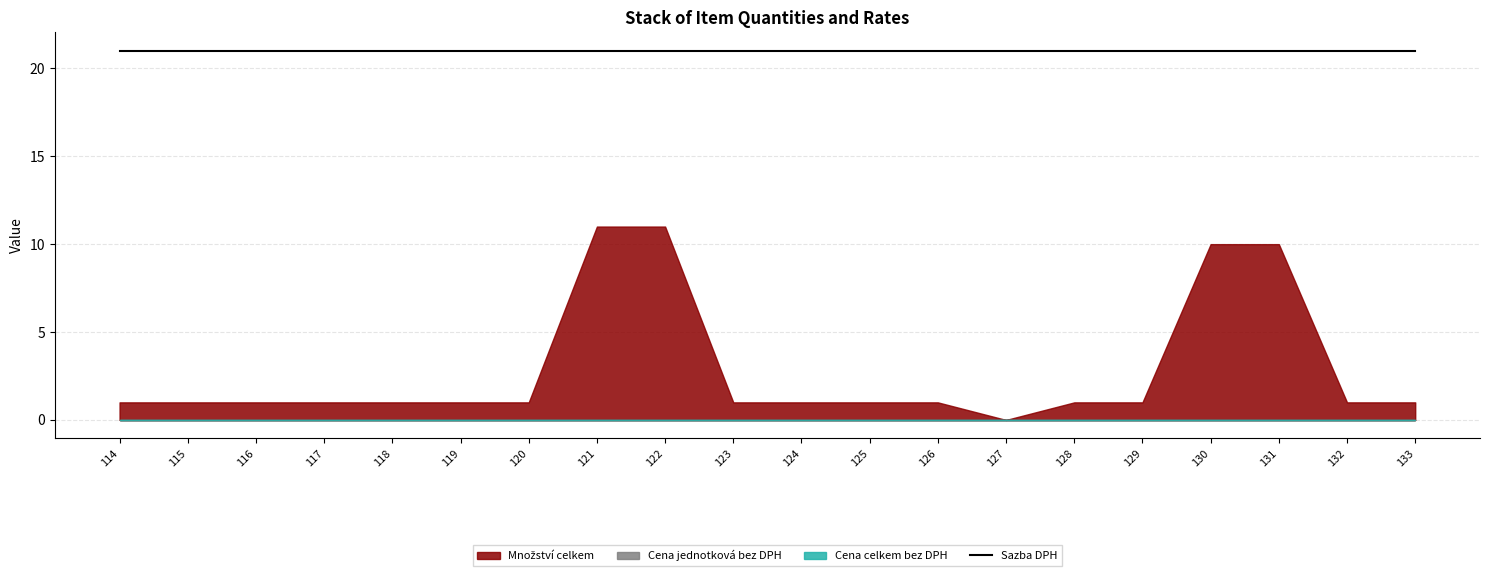

True or false: Množství celkem and Cena celkem bez DPH cross at least once.

False